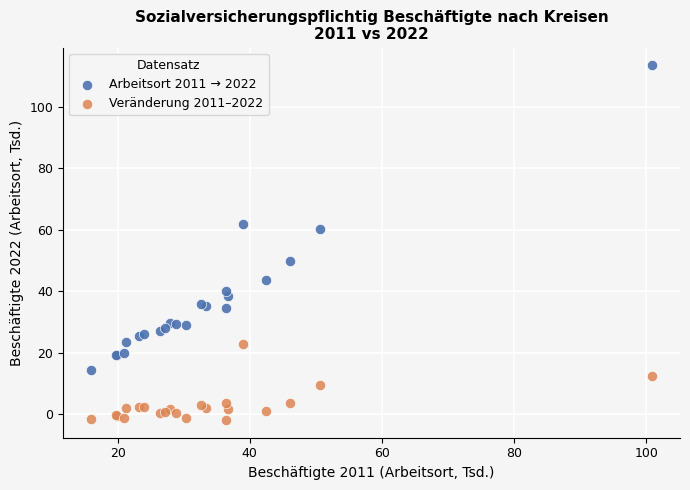

Which series has the widest spread of Y values?

Arbeitsort 2011 → 2022